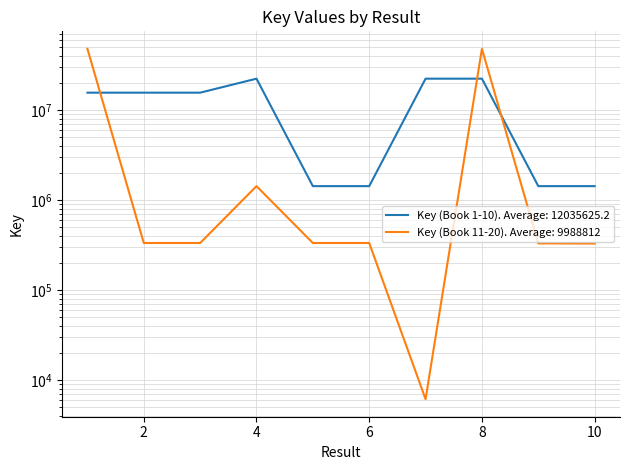

What is the value of the Key (Book 1-10) point at the 10th from the left?

1438621